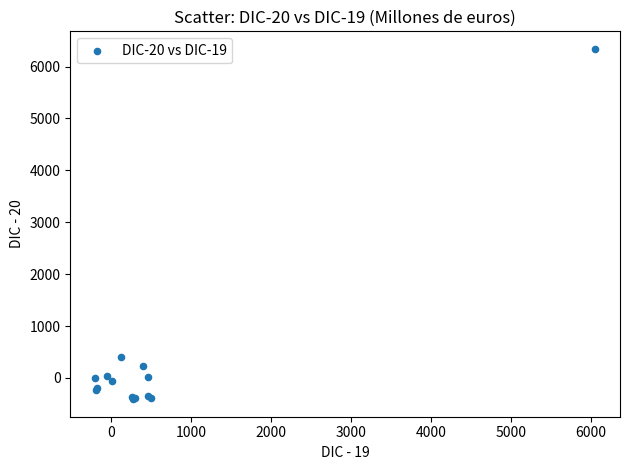

What Y value in the scatter plot is closest to 2965?

409